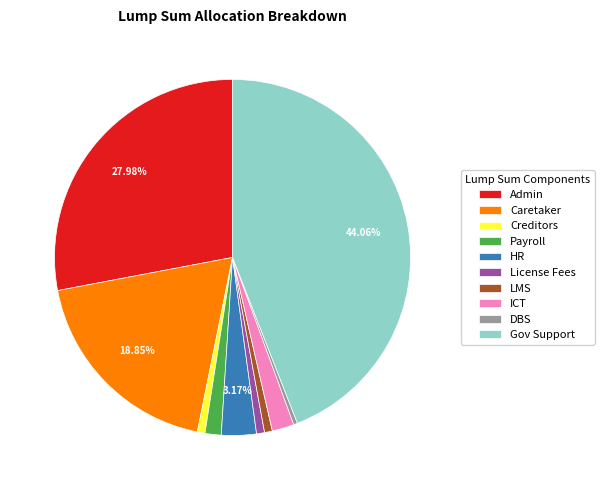

To the nearest percent, what percentage of the pie is Payroll?

1%